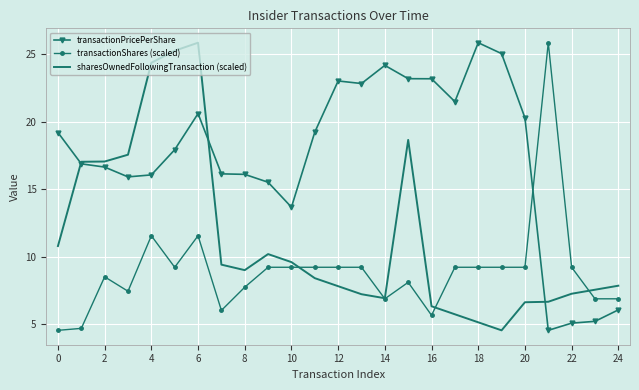

Rank the series by their average value, from highest to lowest.

transactionPricePerShare, sharesOwnedFollowingTransaction (scaled), transactionShares (scaled)